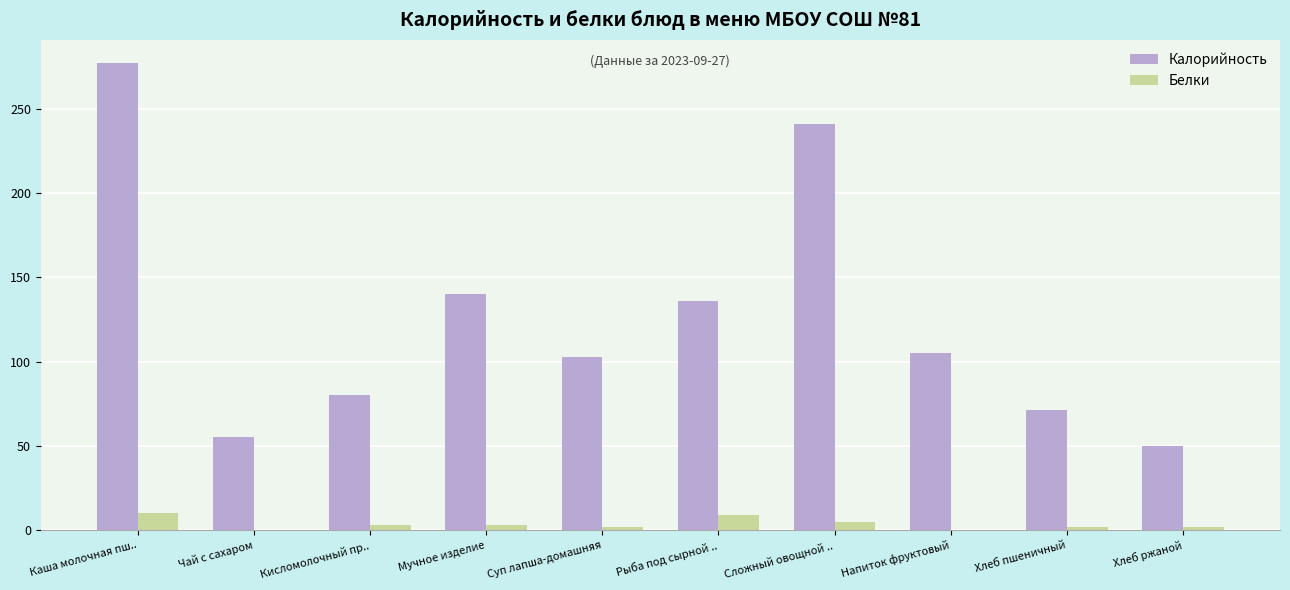

At which label is Калорийность closest to 163?

Мучное изделие